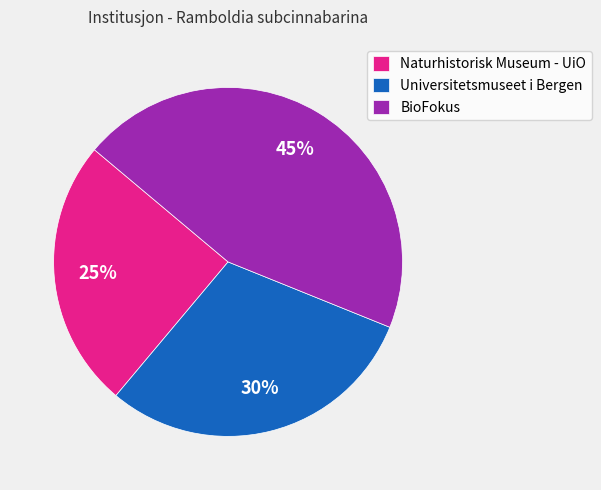

True or false: Universitetsmuseet i Bergen accounts for 30% of the total.

True